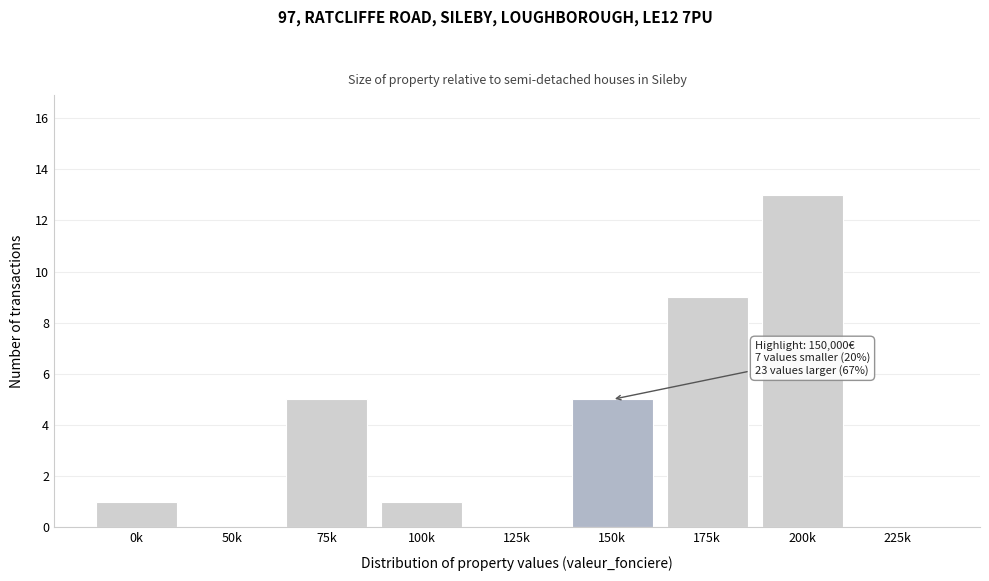

Reading left to right, transcribe all the data shown in this chart.

0k=1	50k=0	75k=5	100k=1	125k=0	150k=5	175k=9	200k=13	225k=0